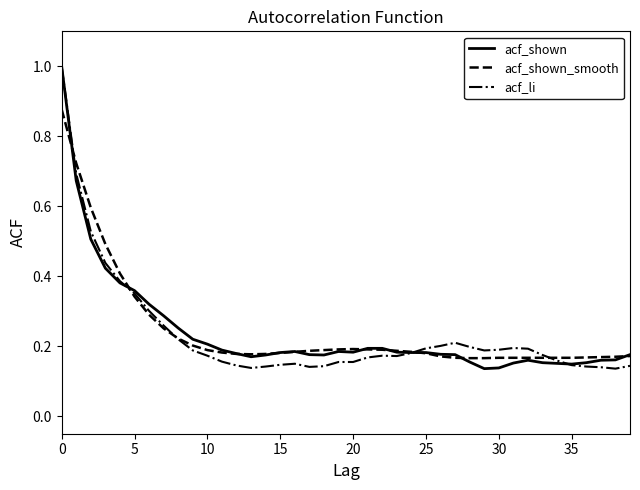

What is the maximum value shown in the chart?

1.0